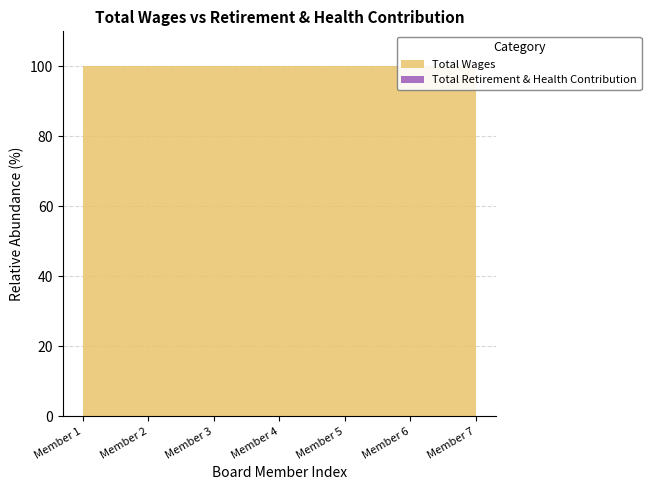

The Total Wages series shows 3601 at 2080. True or false?

False